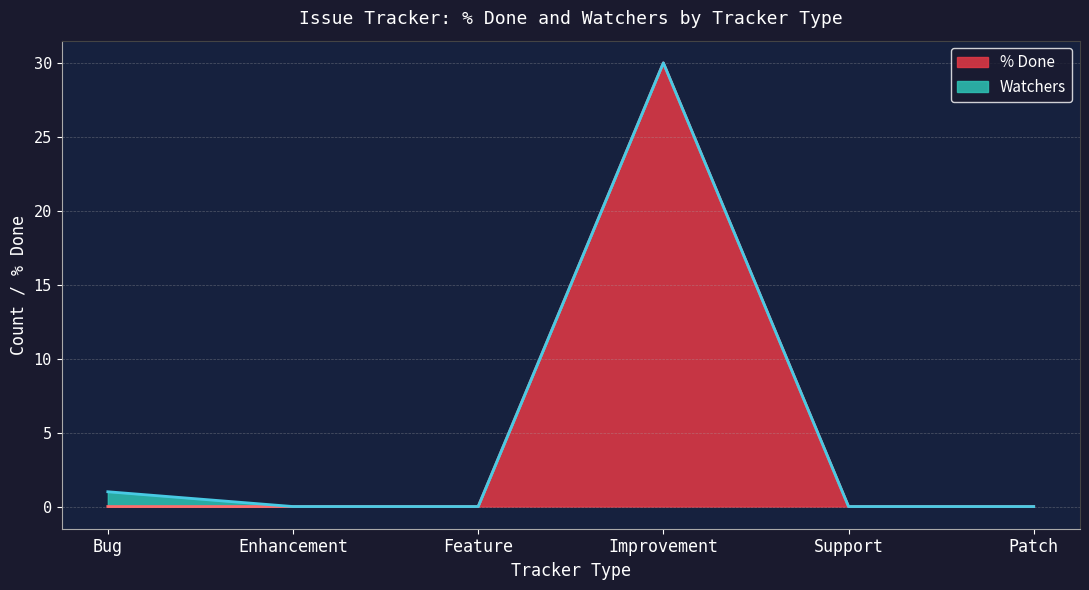

What is the difference between the maximum and minimum values?

30